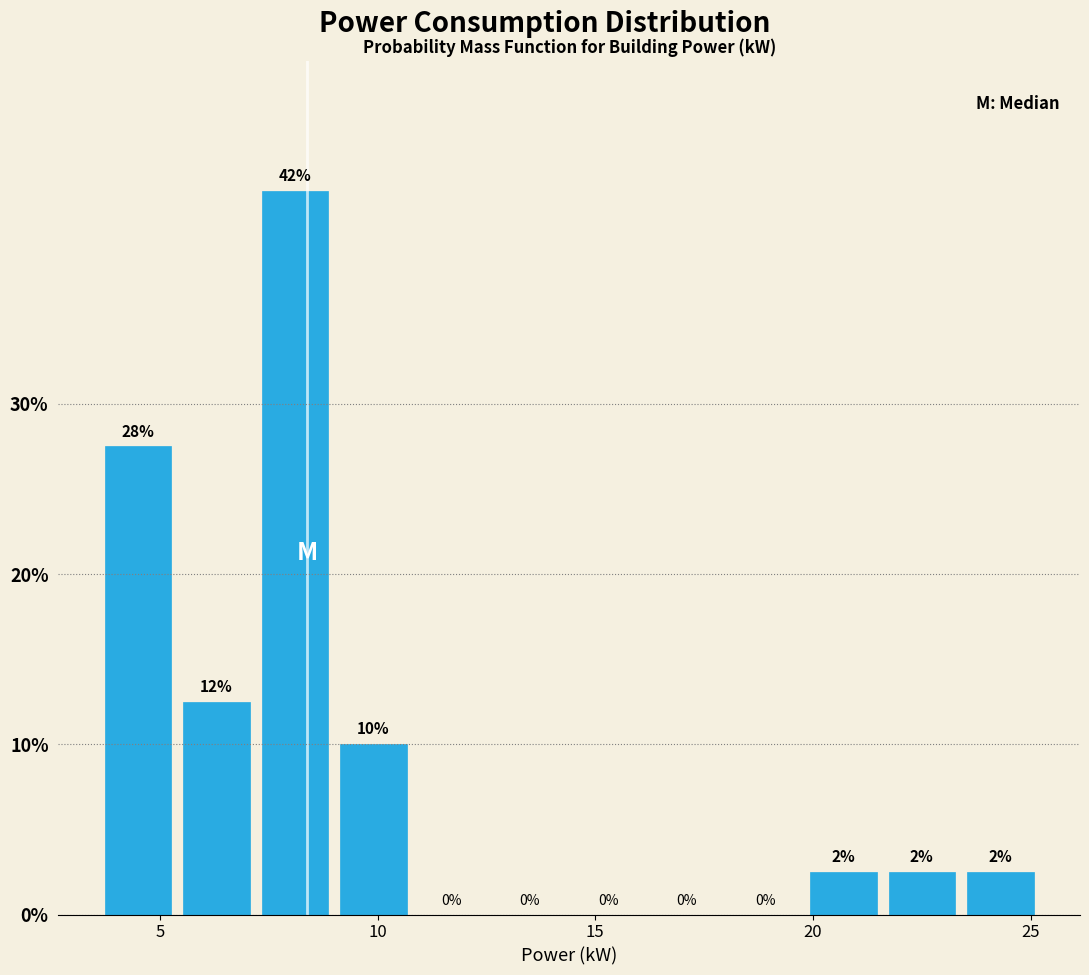

Read against the x-axis, roughly where is the centre of the tallest bar?

8.0